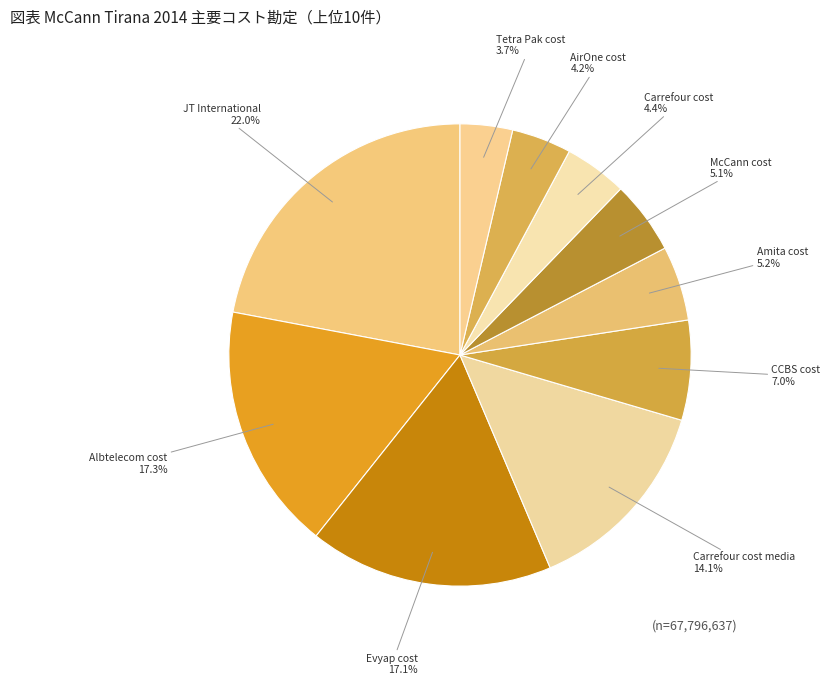

To the nearest percent, what percentage of the pie is Tetra Pak cost?

4%